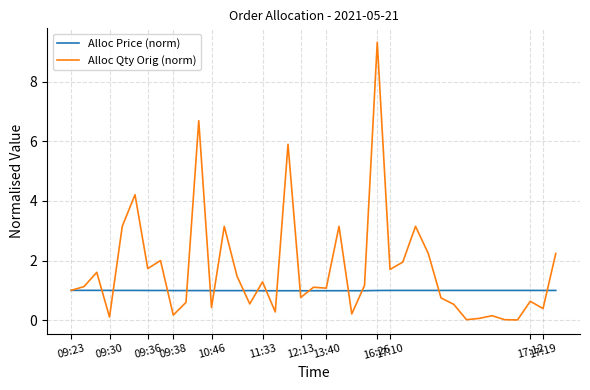

List the series in order of their overall mean, highest first.

Alloc Qty Orig (norm), Alloc Price (norm)